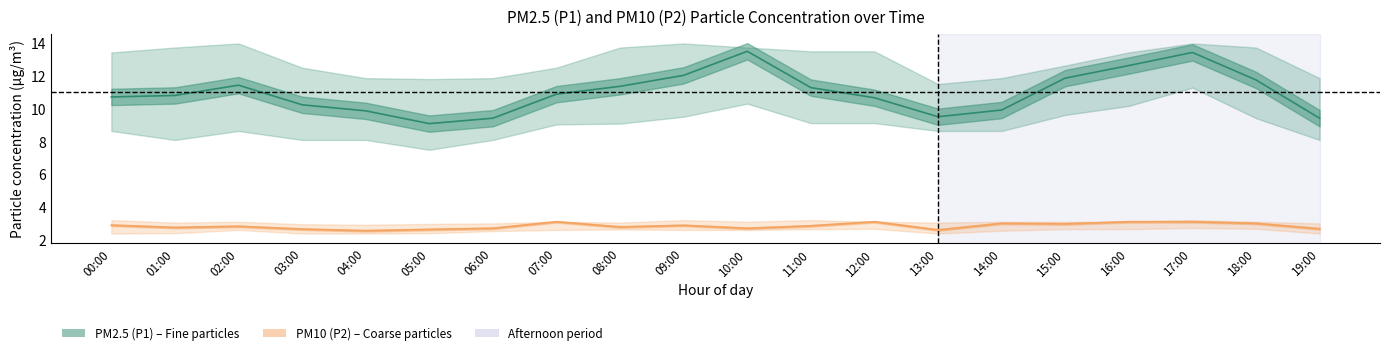

List the labels in order of PM2.5 (P1) value, smallest first.

05:00, 06:00, 19:00, 13:00, 04:00, 14:00, 03:00, 12:00, 00:00, 01:00, 07:00, 11:00, 08:00, 02:00, 18:00, 15:00, 09:00, 16:00, 17:00, 10:00